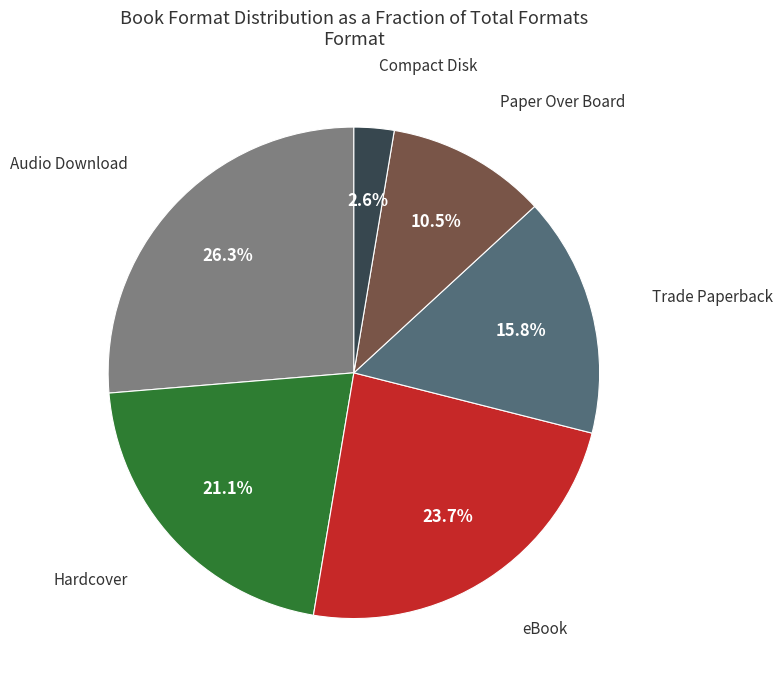

What is the smallest slice in the pie chart?

Compact Disk